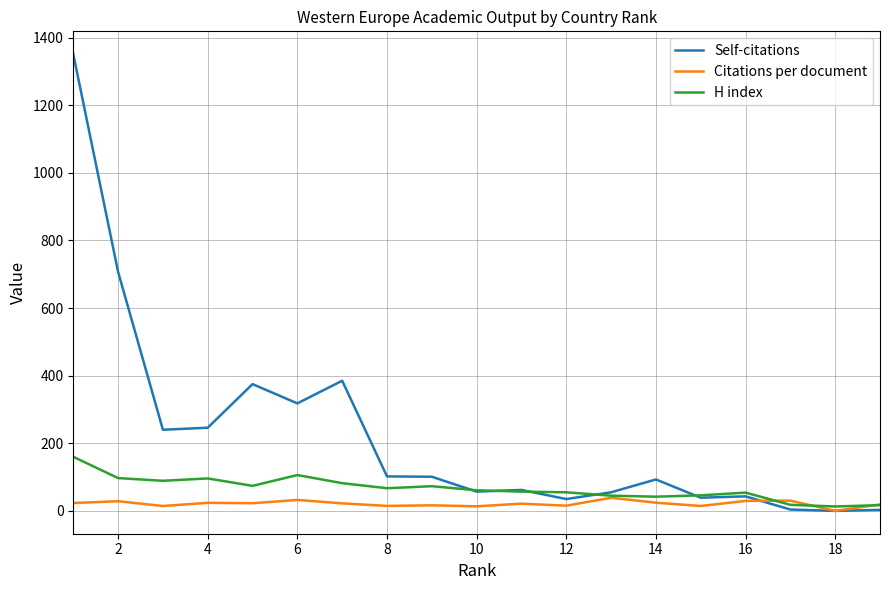

Rank the series by their average value, from highest to lowest.

Self-citations, H index, Citations per document